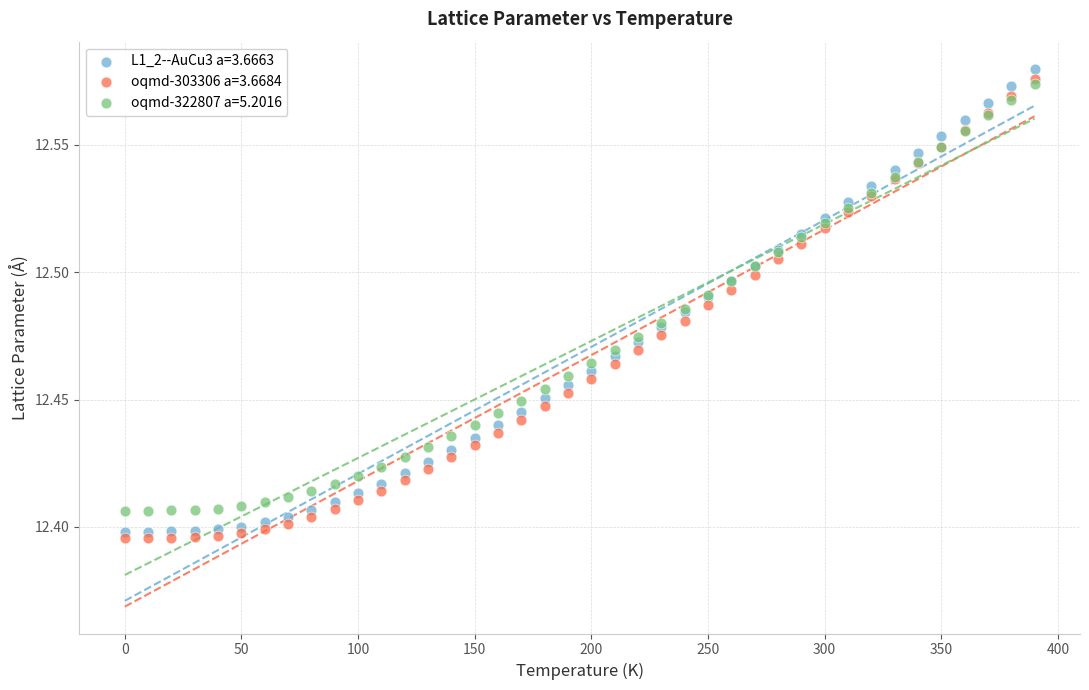

What are all the series names shown in the legend?

L1_2--AuCu3 a=3.6663, oqmd-303306 a=3.6684, oqmd-322807 a=5.2016